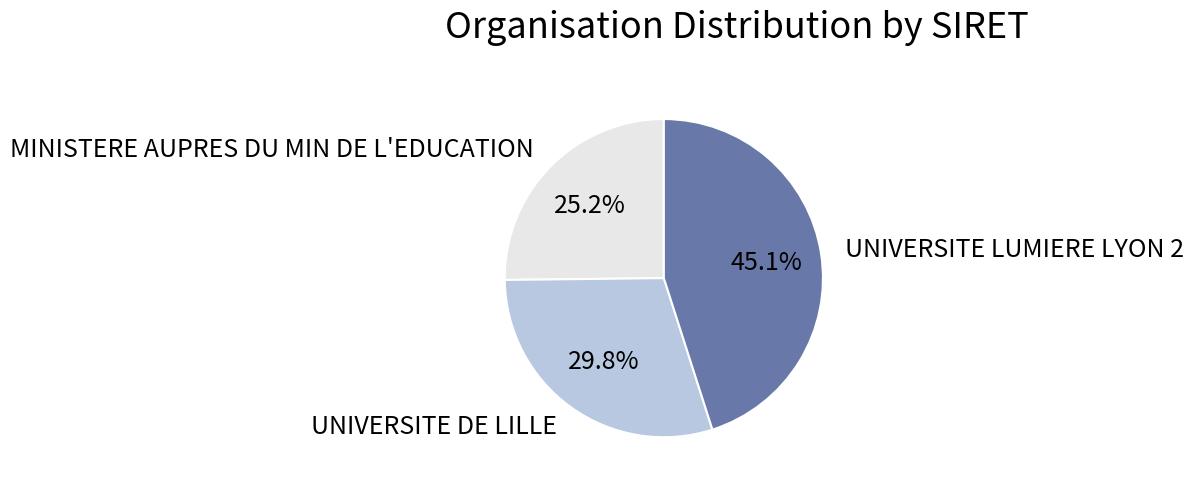

To the nearest percent, what is the difference between the largest and smallest slice percentages?

20%